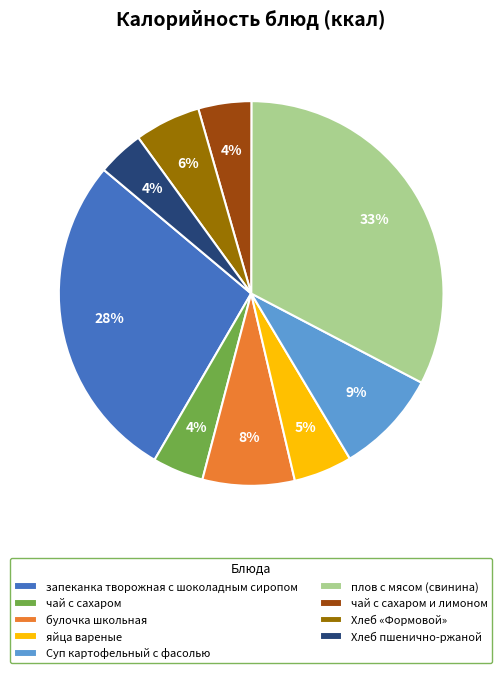

How many segments does this pie chart have?

9